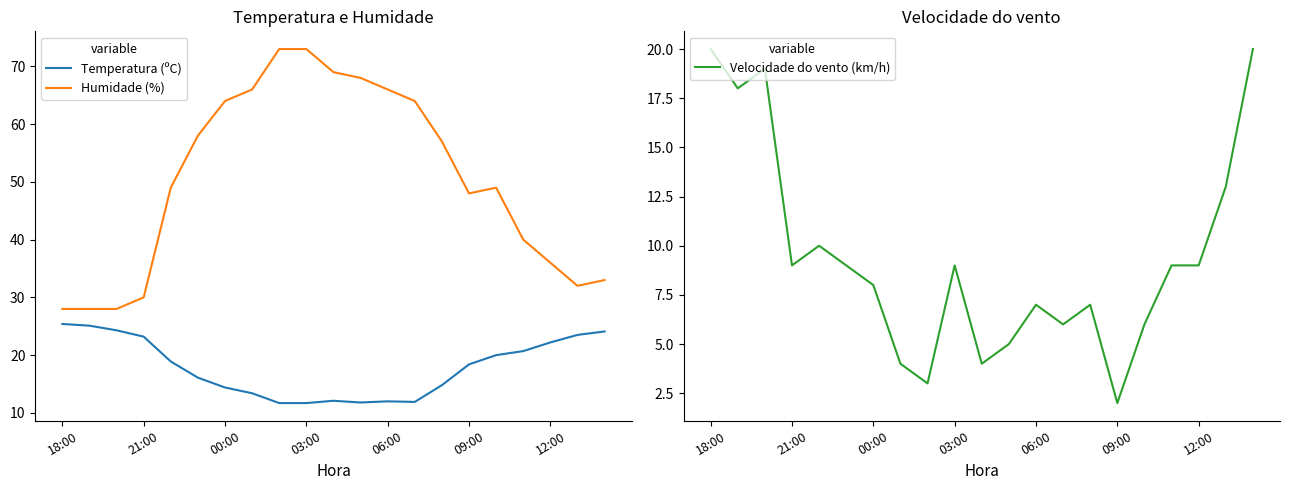

What is the lowest value of the Temperatura (ºC) series?

11.7